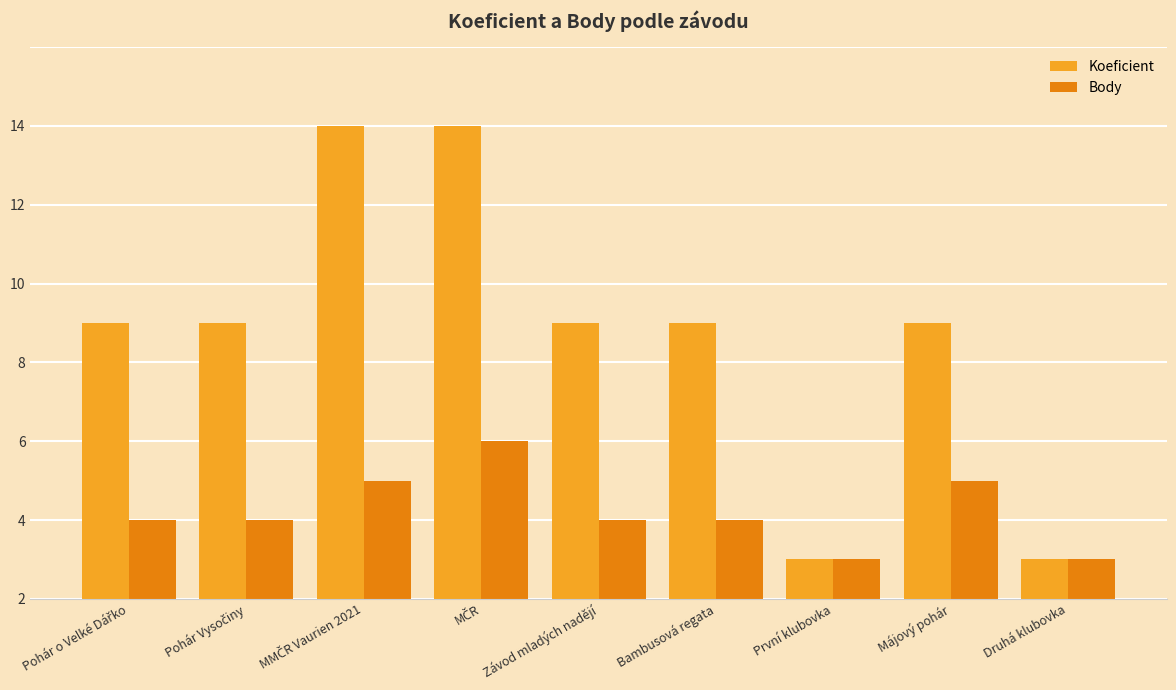

List the series in order of their peak value, lowest first.

Body, Koeficient